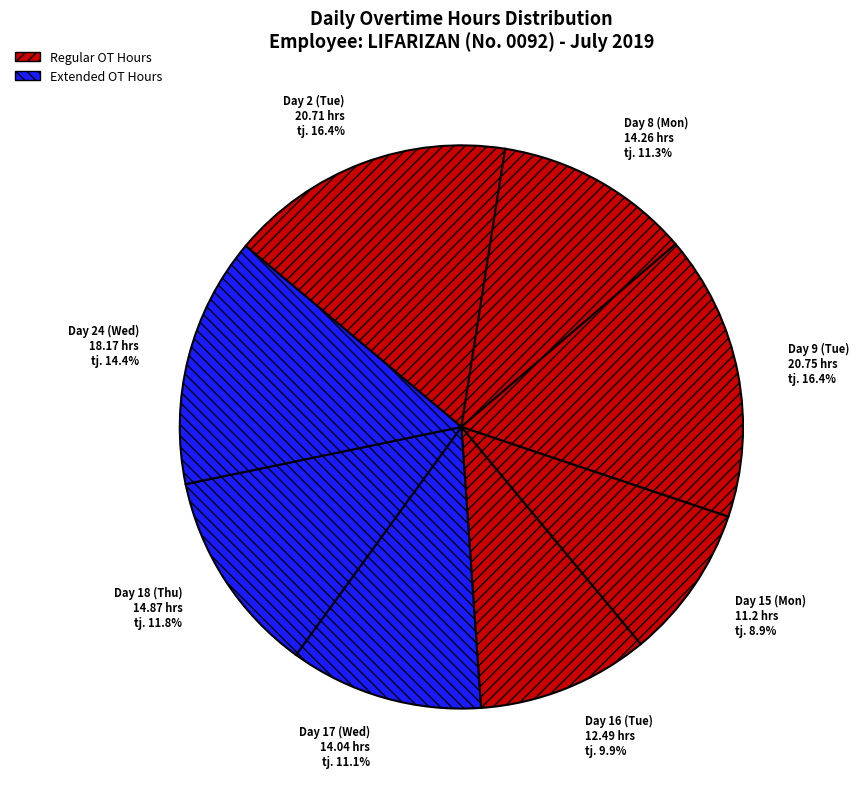

Is the sum of Day 17 (Wed) and Day 16 (Tue) greater than half?

No